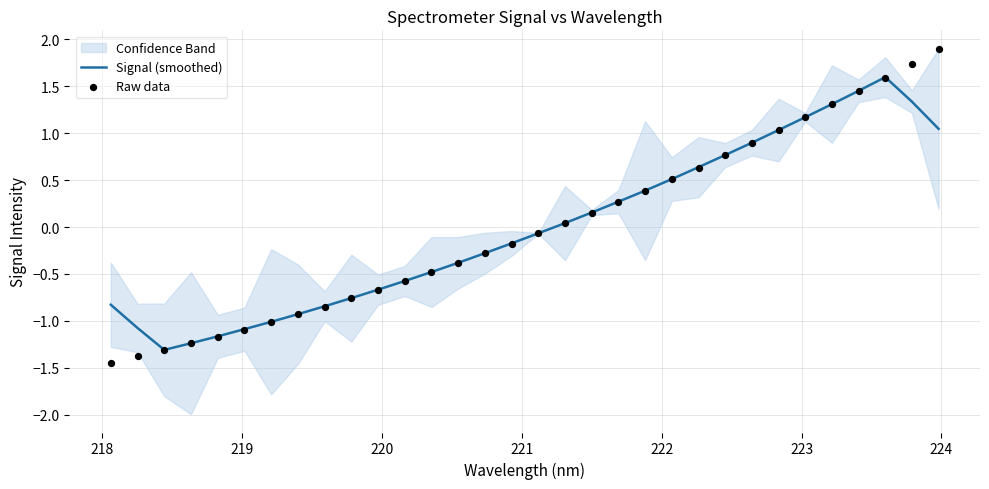

Which series contains the lowest Y value?

Raw data